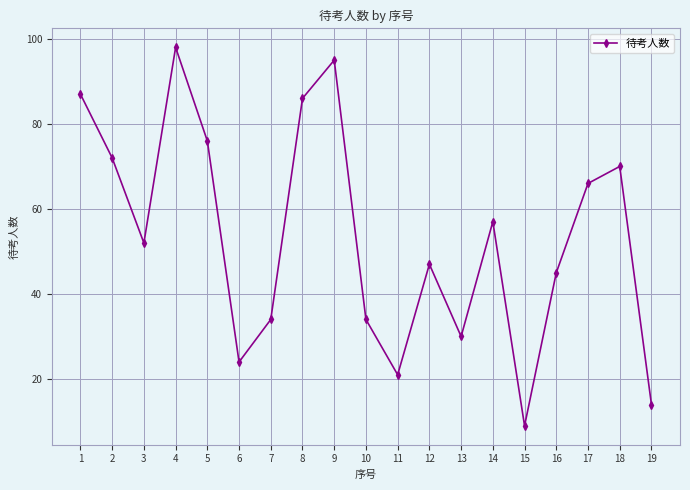

Which label corresponds to the largest value in the chart?

4